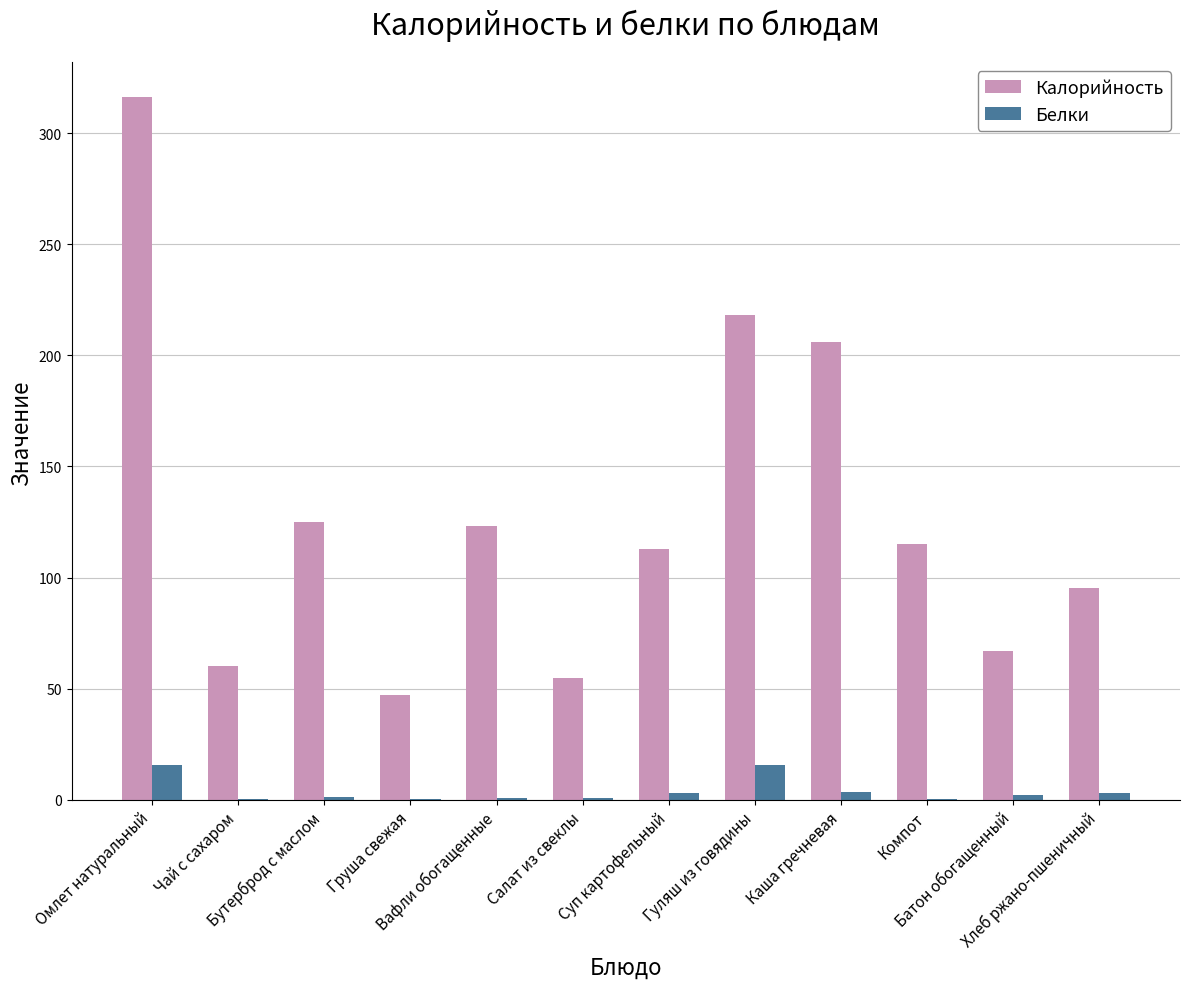

At which category is the sum across all series the highest?

Омлет натуральный